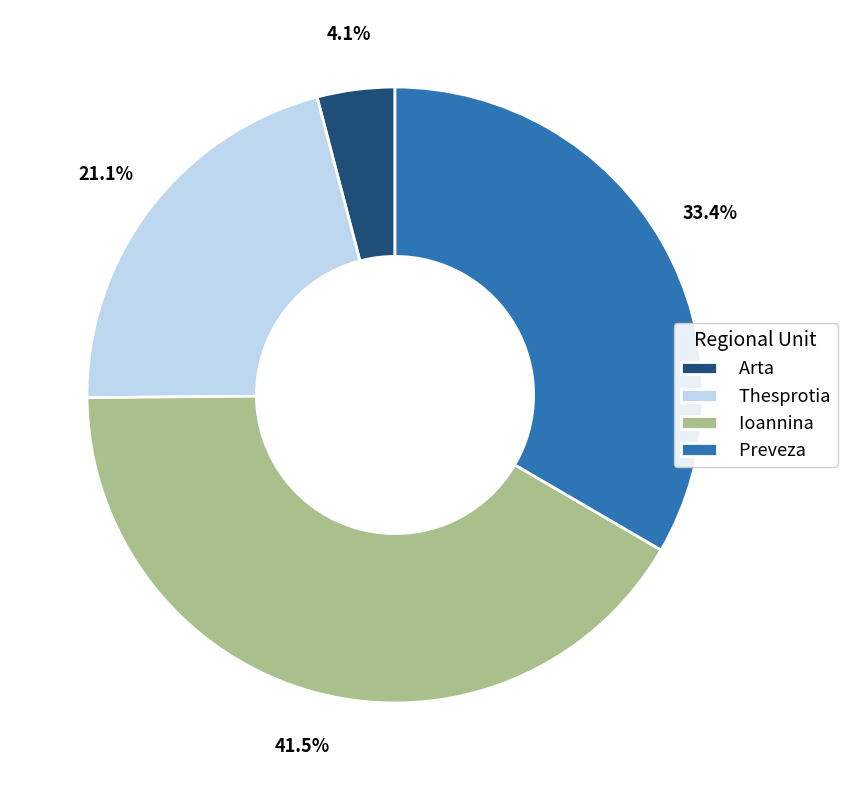

To the nearest percent, what portion does Preveza represent?

33%